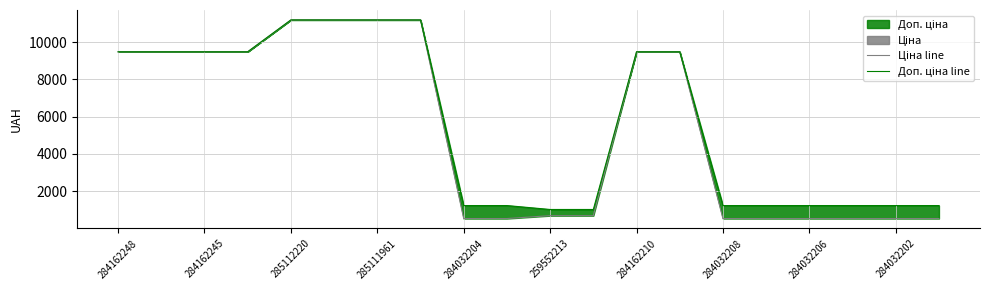

Between 284162248 and 284032202, which is larger?

284162248